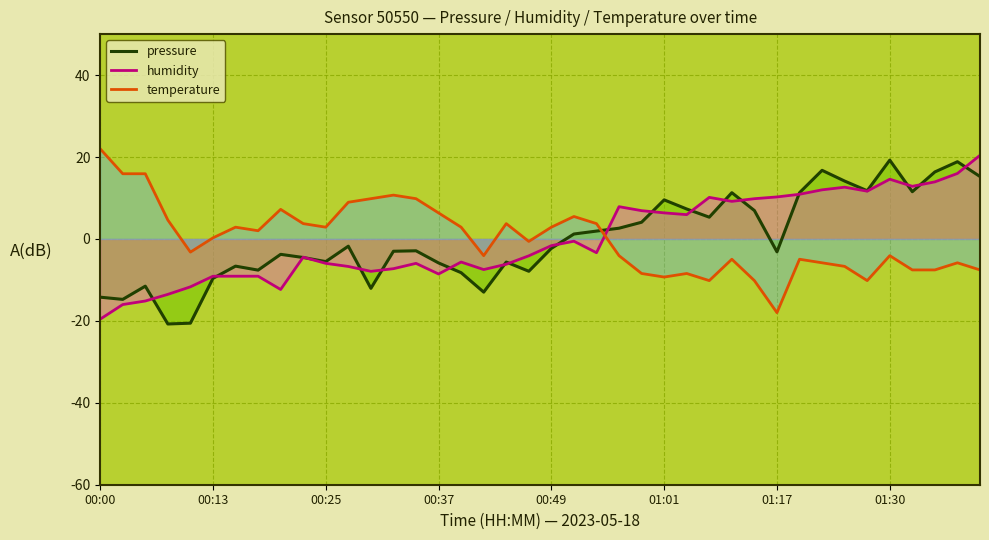

True or false: temperature has a value of 12.9 at 00:00.

False